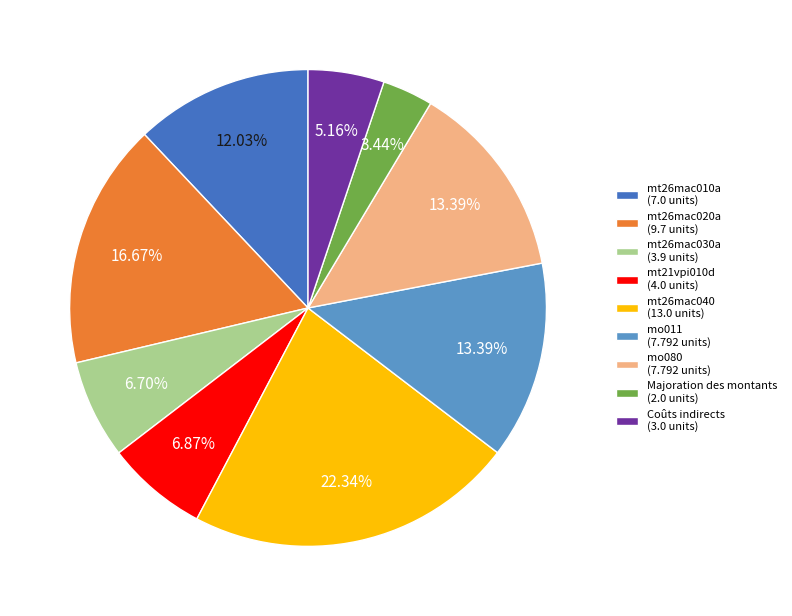

Between mo080 and mt26mac040, which is larger?

mt26mac040